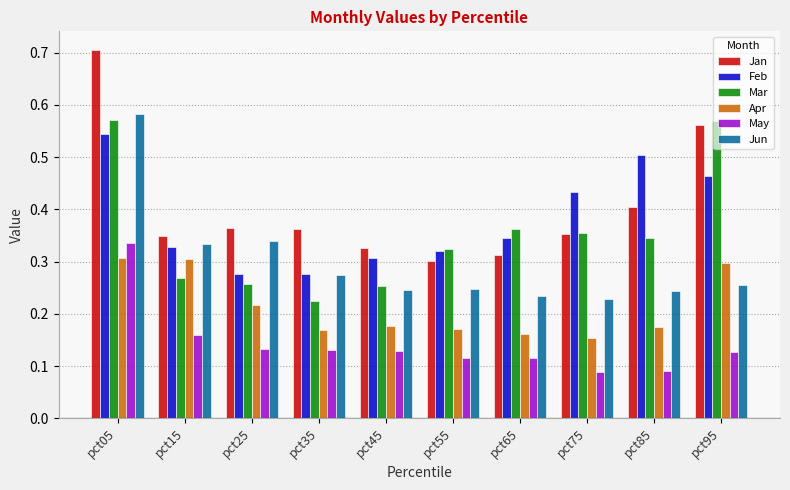

True or false: Feb has a value of 0.3 at pct65.

True